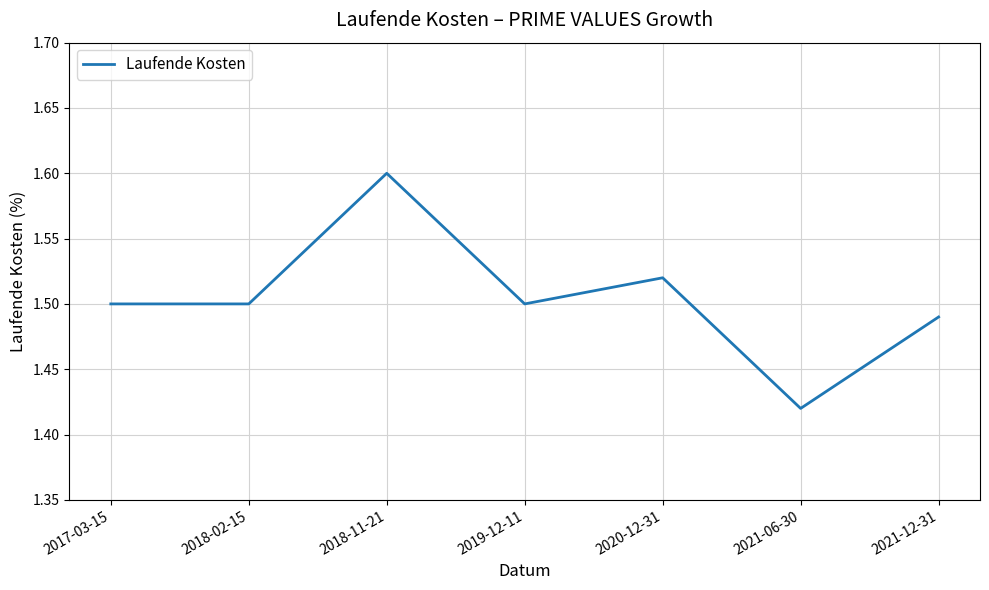

What is the sum of all values?

10.5